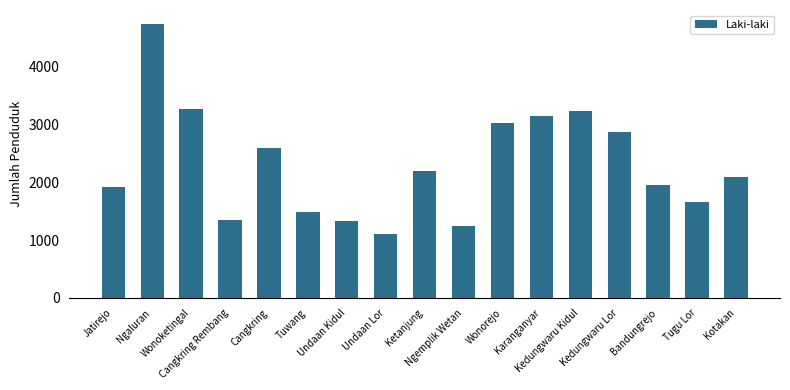

What is the minimum value shown in the chart?

1099